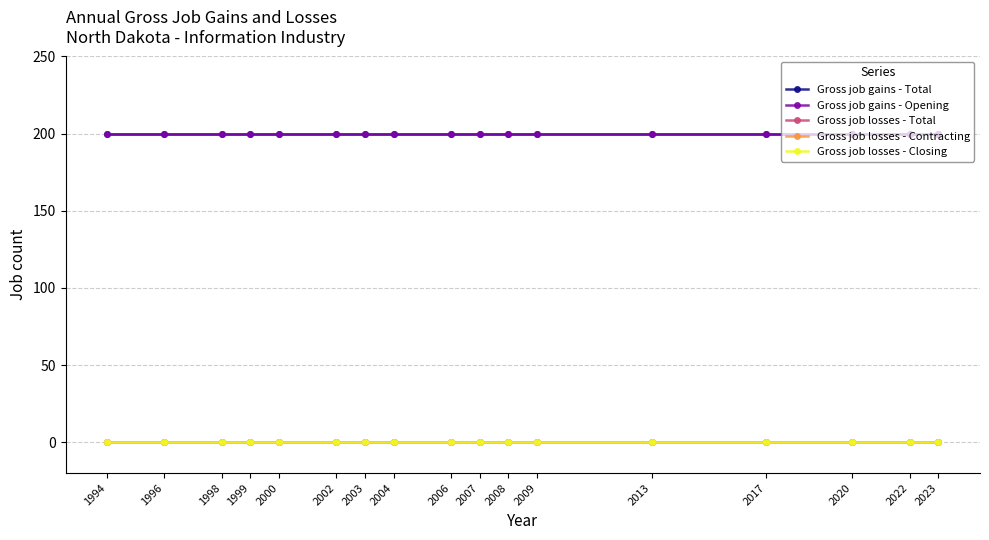

True or false: Gross job losses - Total and Gross job gains - Total cross at least once.

False